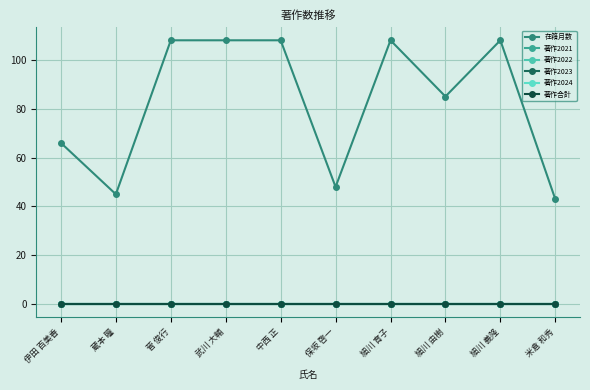

Where is 在籍月数 nearest to the value 75?

伊田 百美香